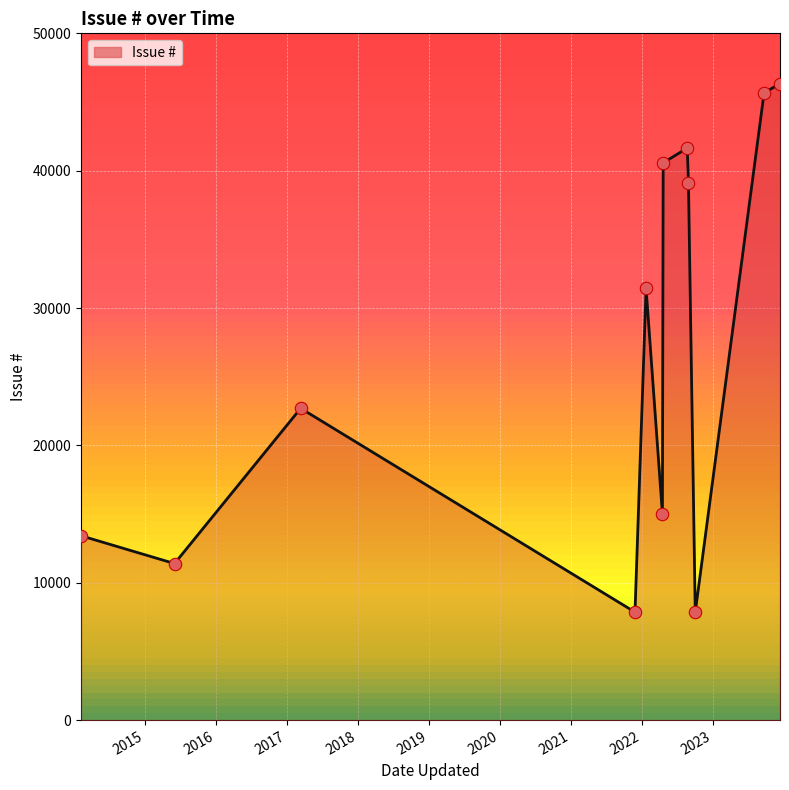

What is the difference between the maximum and minimum values?

38482